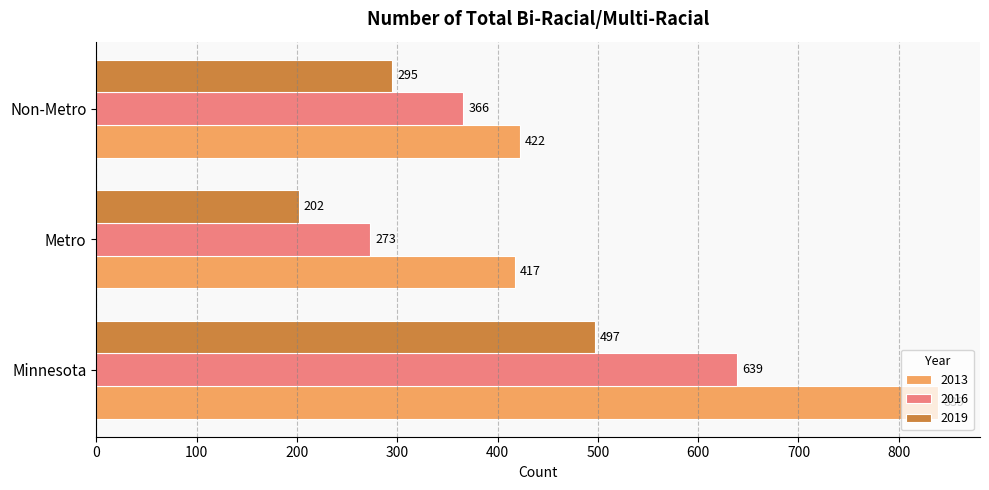

Count the number of categories in the chart.

3